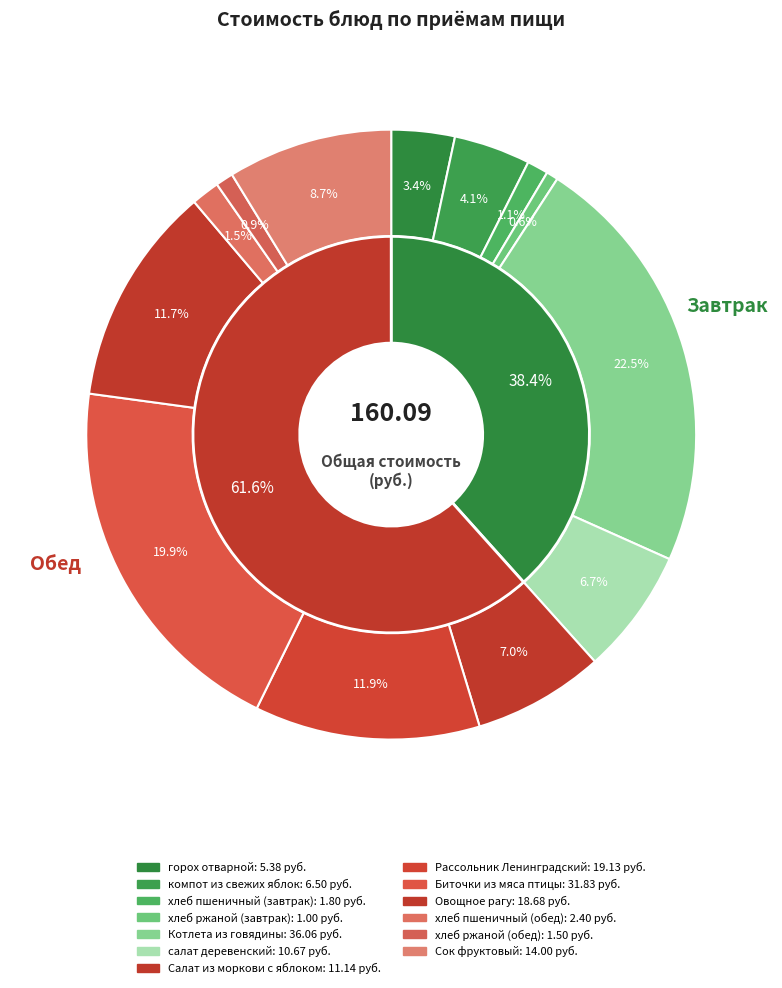

Does хлеб ржаной (завтрак) account for over 50% of the chart?

No